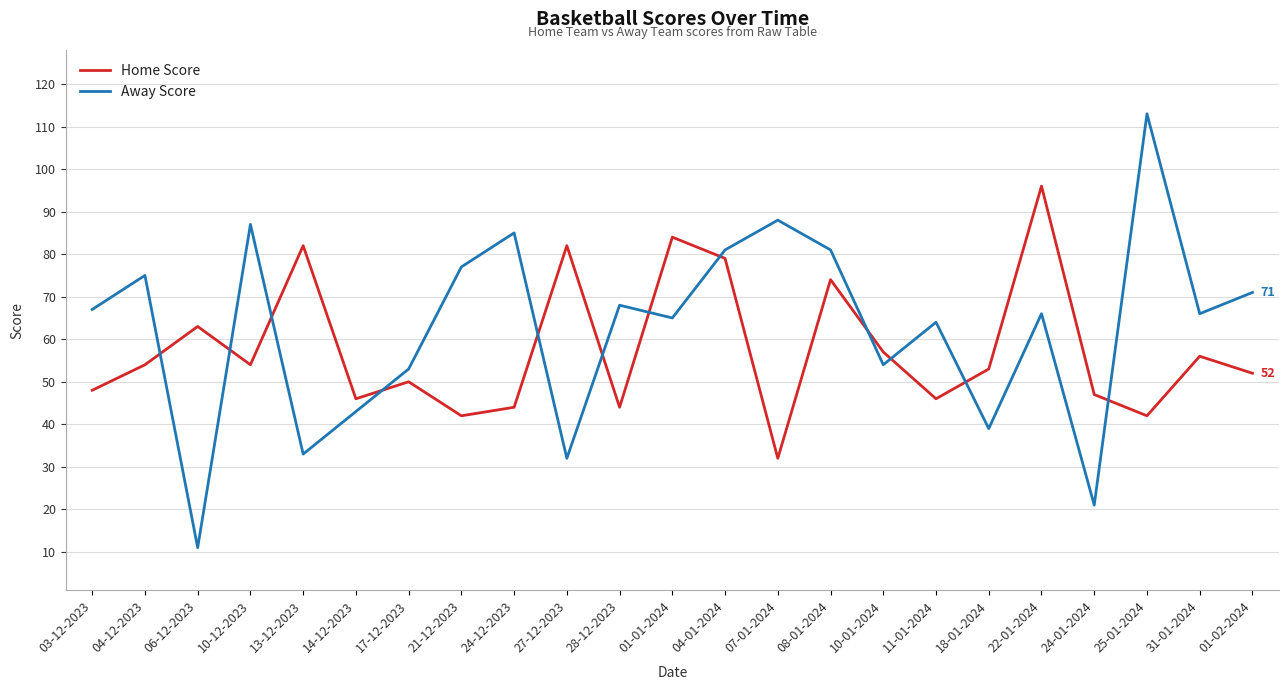

What is the smallest value displayed?

11